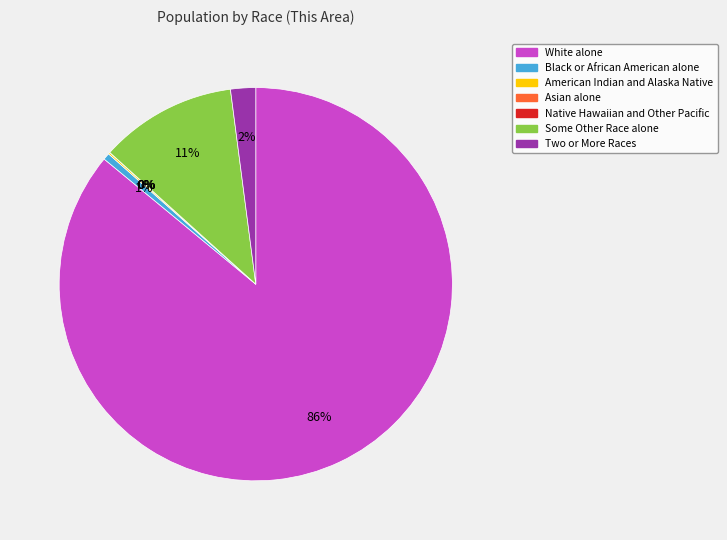

Is there any slice that represents more than half of the pie?

Yes